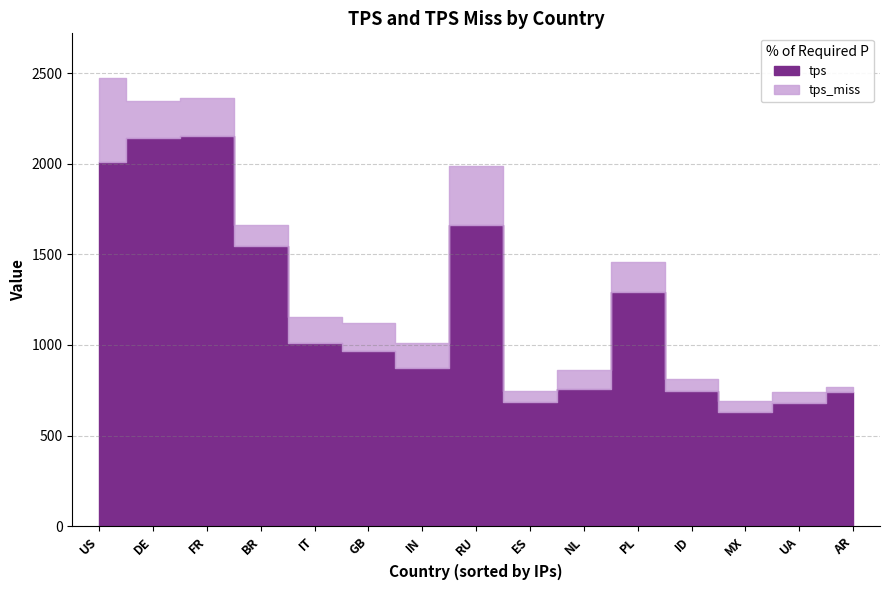

The value of tps at DE is 2140.8. True or false?

True